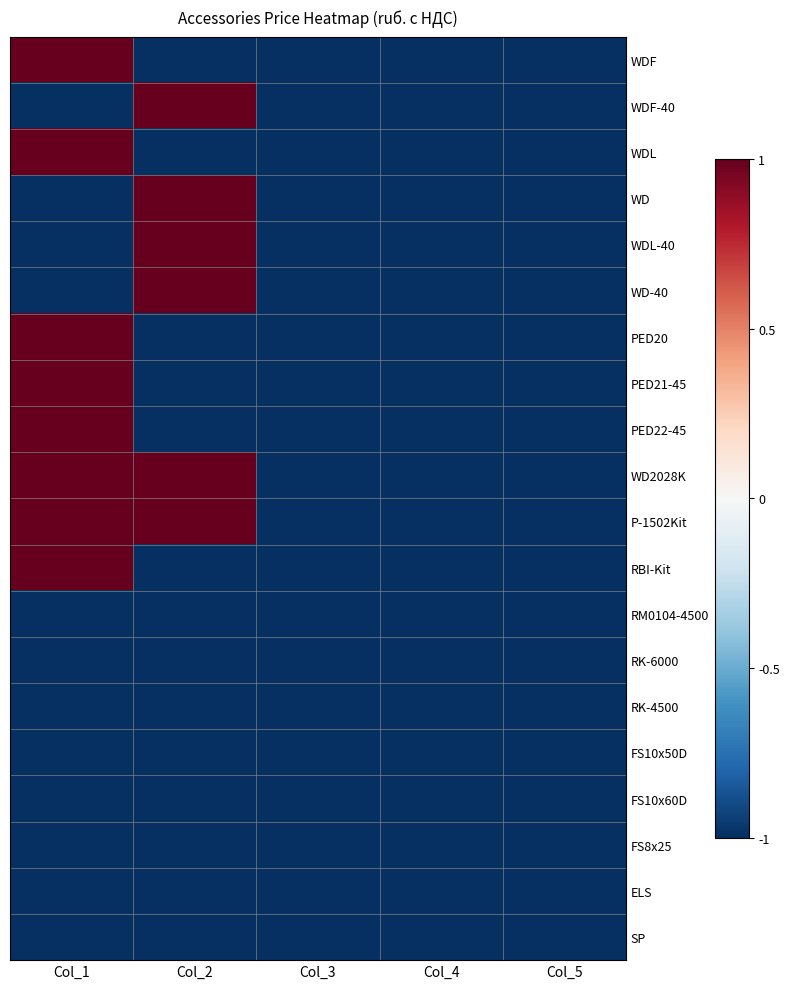

At how many categories does at least one series exceed 0?

2